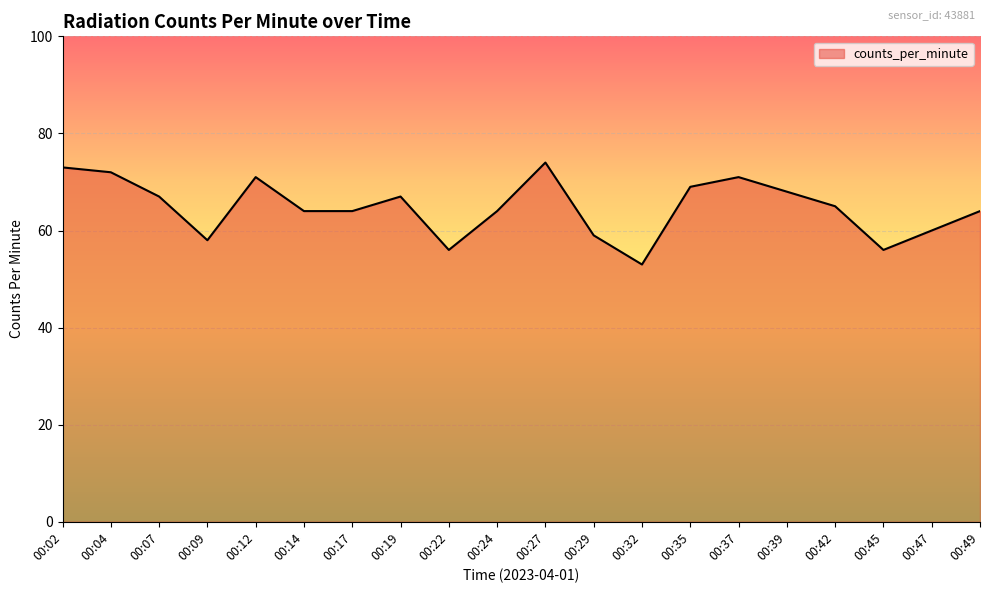

At which category does the data reach its first local peak?

00:12